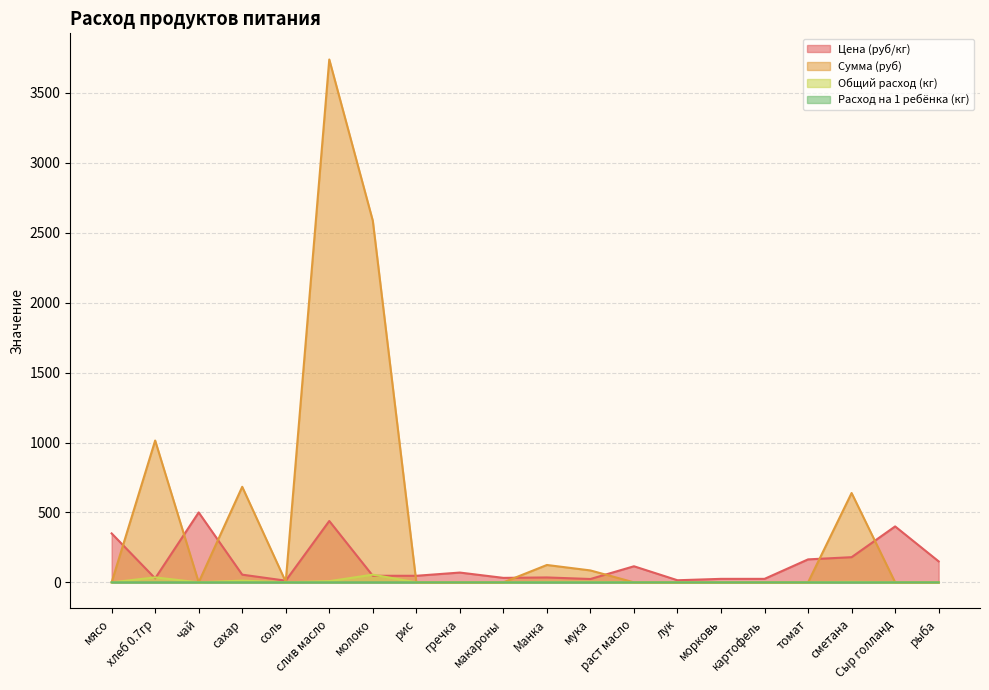

Where is the first local maximum for Расход на 1 ребёнка (кг)?

хлеб 0.7гр